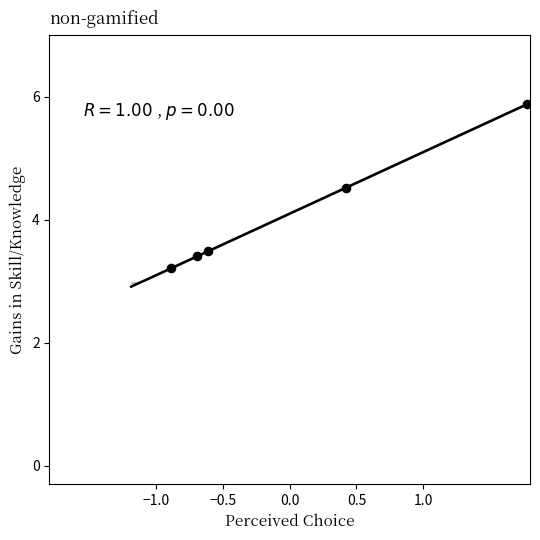

What is the range of Y values (max minus min)?

2.7